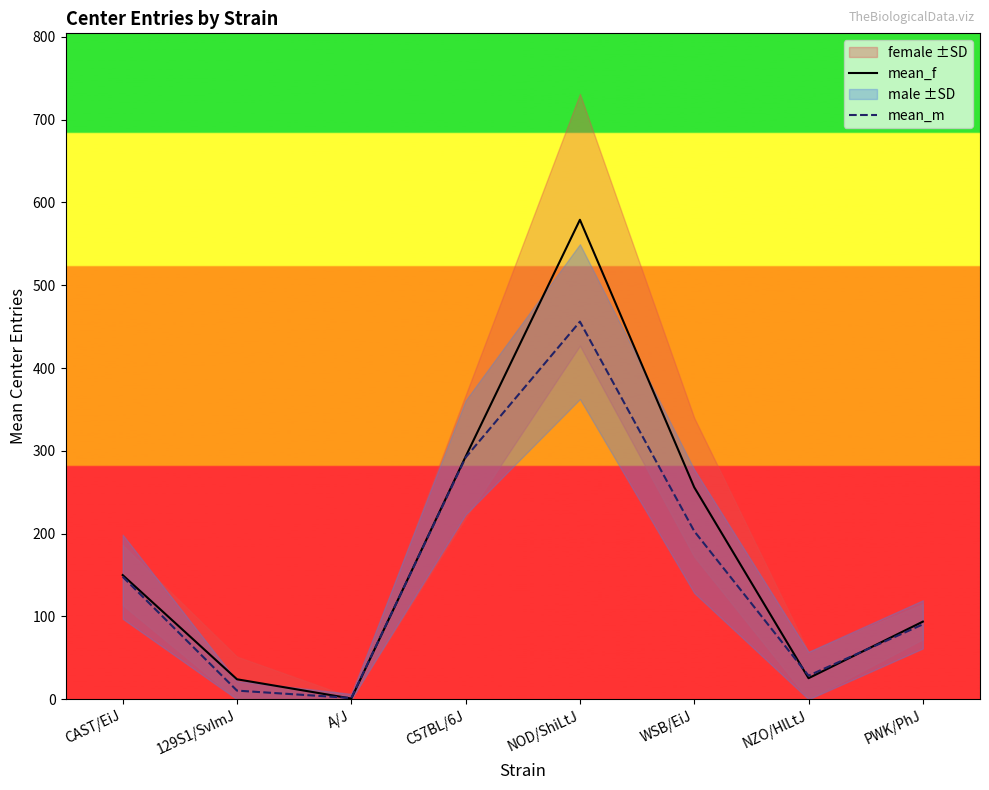

The mean_m series shows 139.3 at PWK/PhJ. True or false?

False